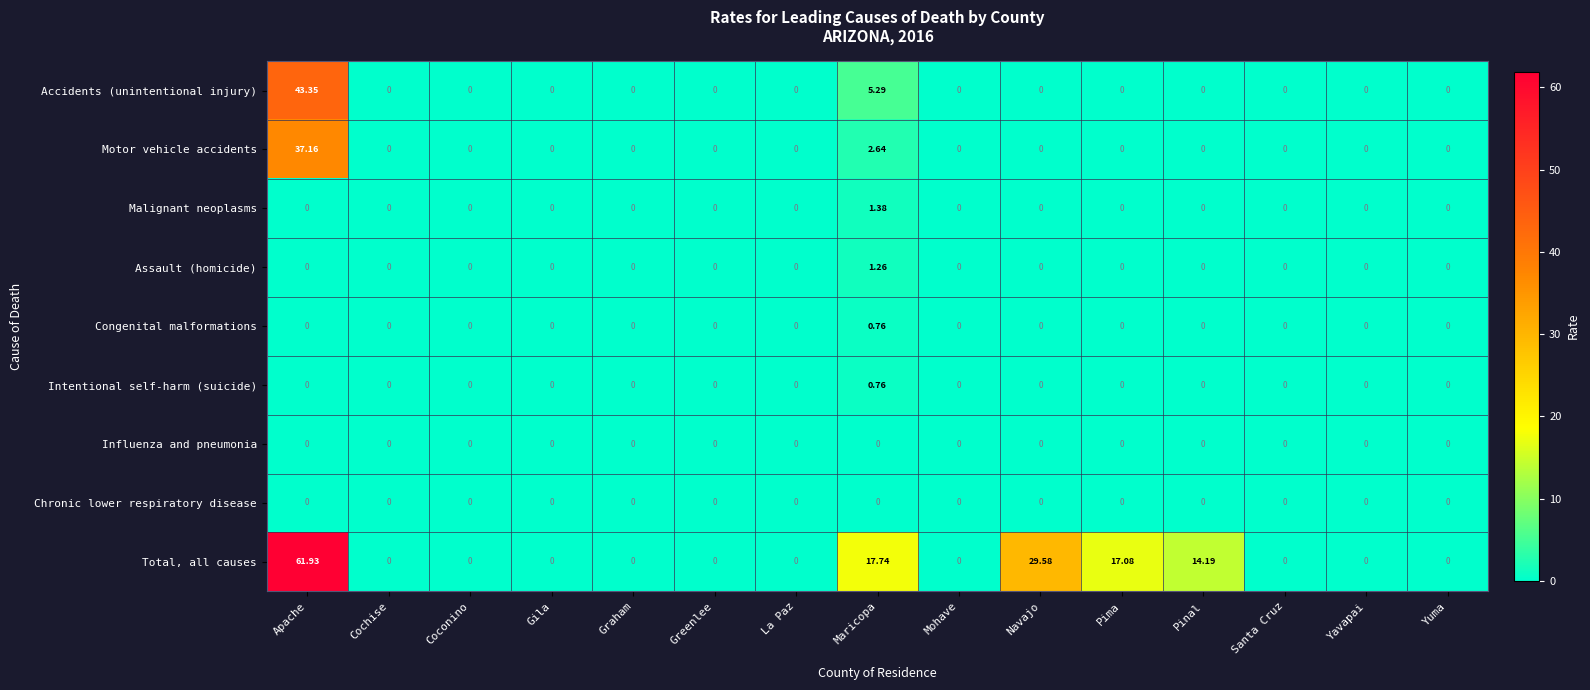

At which label does Motor vehicle accidents reach its peak?

Apache